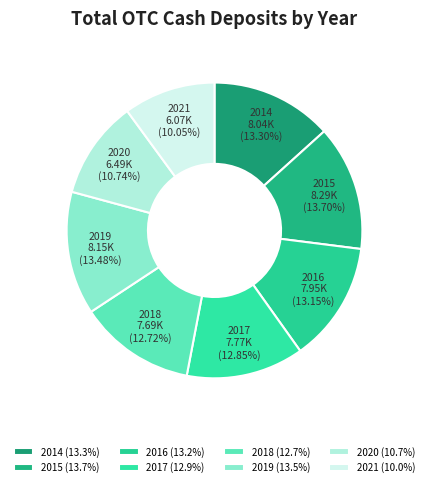

Does 2021 represent more than half of the total?

No